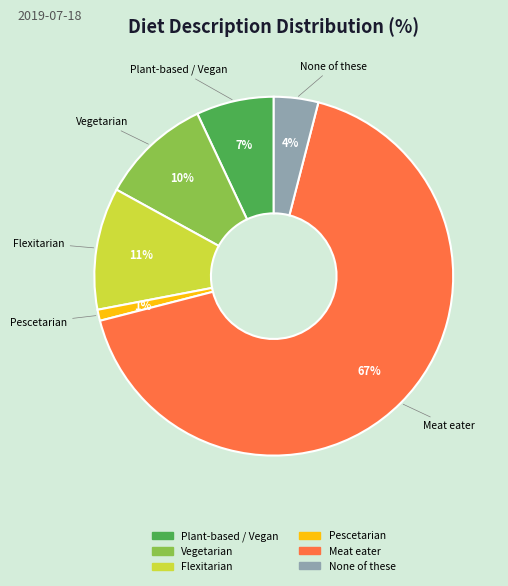

Count the number of slices in the pie.

6